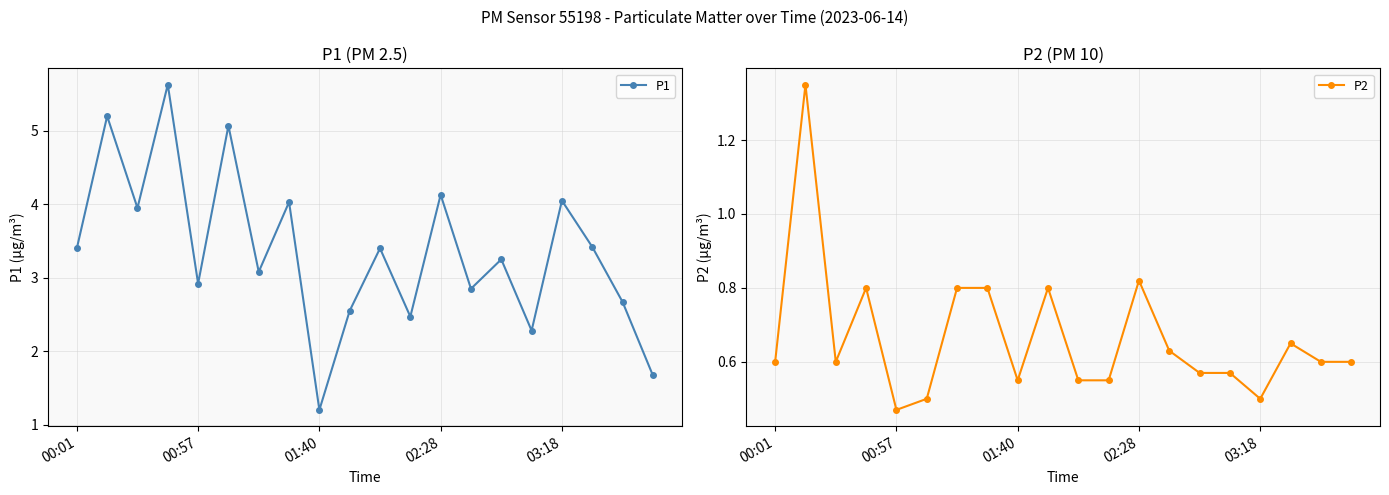

How many data points does each series have?

20